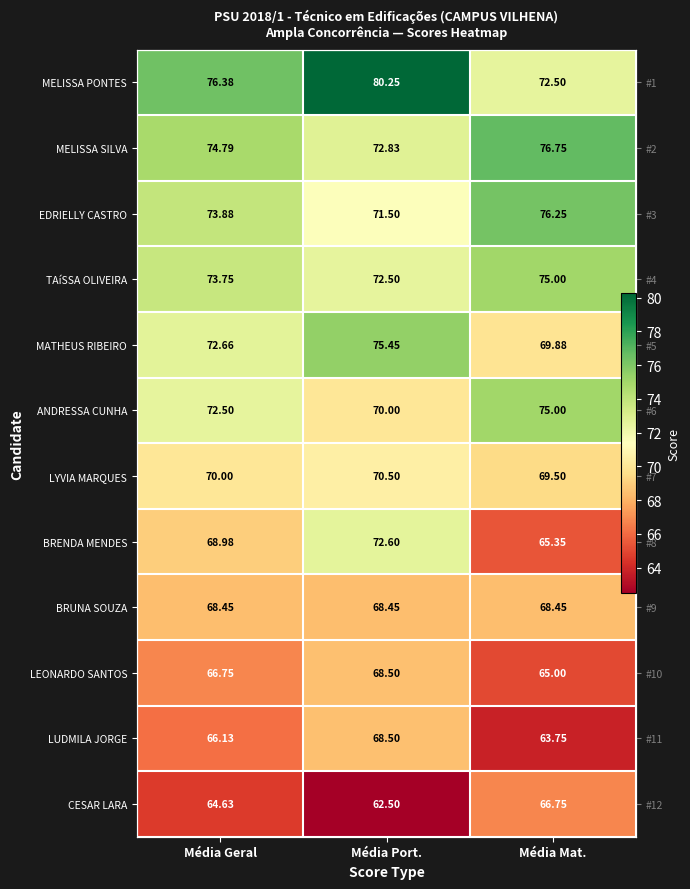

What is the average value of the CESAR LARA series?

64.6